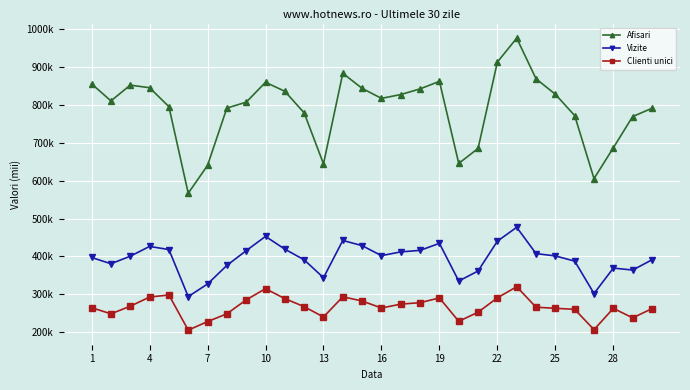

At how many categories does at least one series exceed 360?

30